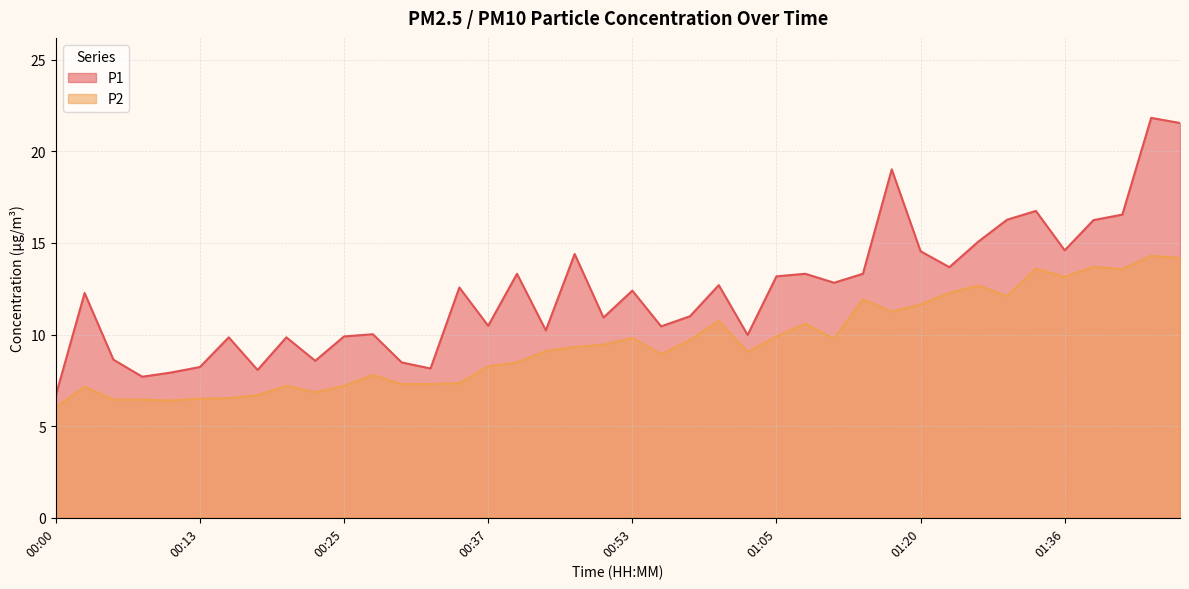

True or false: P2 and P1 cross at least once.

False